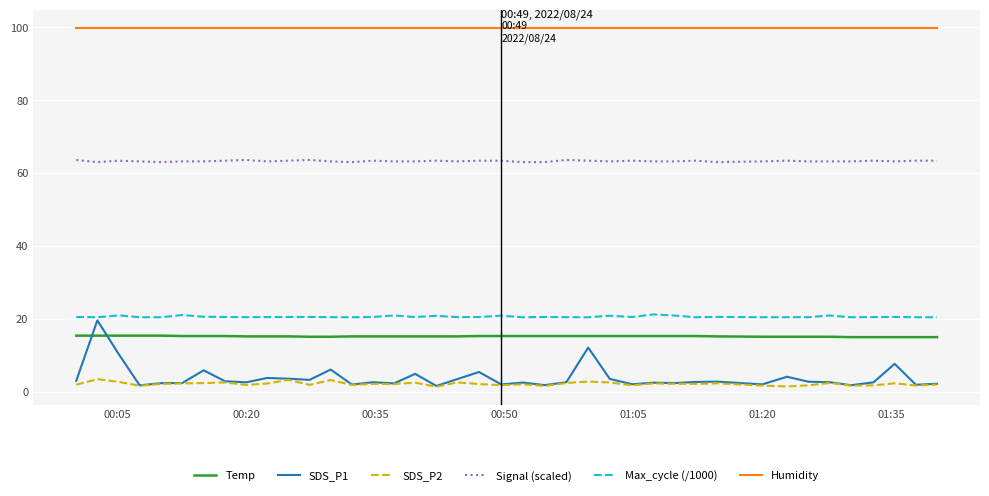

How many lines are shown in the chart?

6